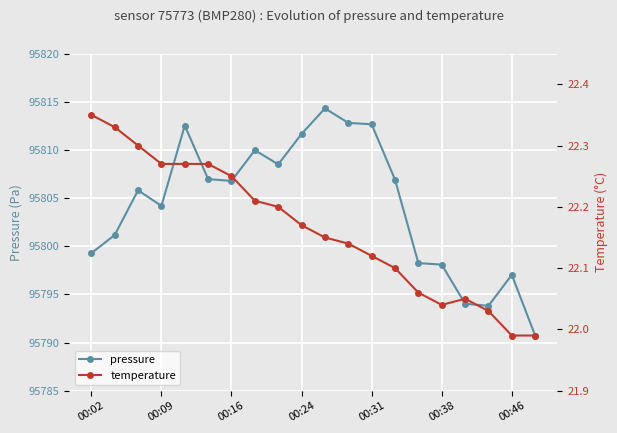

Read the temperature value at 17.

22.0